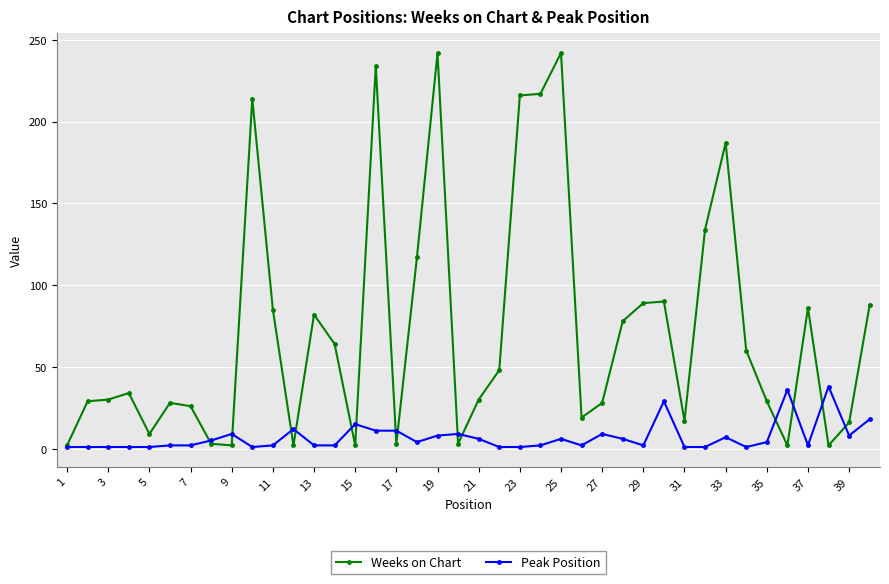

True or false: Peak Position has more than 2 points higher than both neighbors.

True